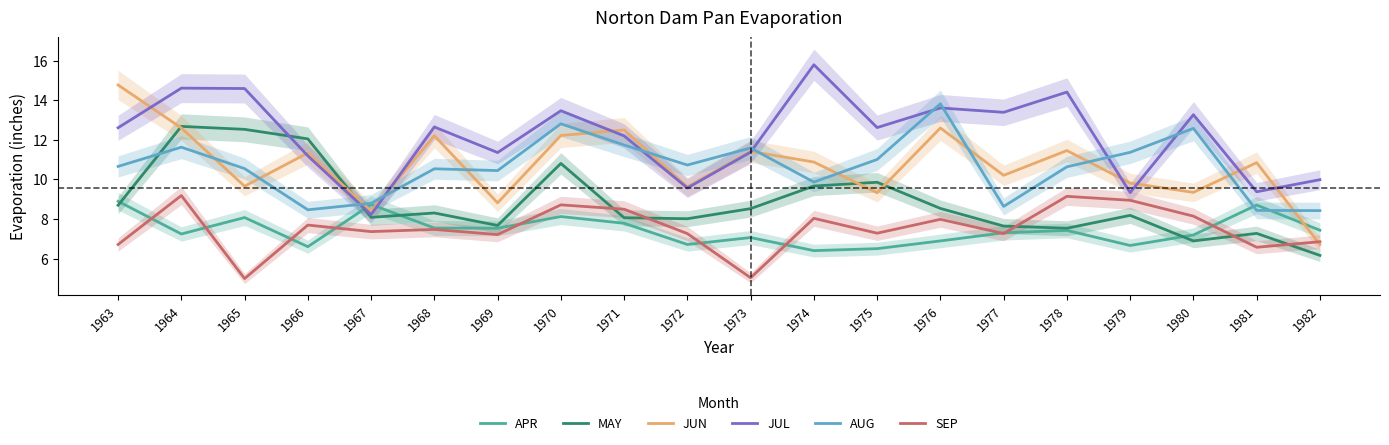

Reading left to right, list all the values displayed in this chart.

APR: 1963=8.9	1964=7.2	1965=8.1	1966=6.6	1967=8.7	1968=7.5	1969=7.5	1970=8.1	1971=7.8	1972=6.7	1973=7.1	1974=6.4	1975=6.5	1976=6.9	1977=7.3	1978=7.4	1979=6.7	1980=7.2	1981=8.7	1982=7.4
MAY: 1963=8.7	1964=12.7	1965=12.5	1966=12.1	1967=8.1	1968=8.3	1969=7.7	1970=10.8	1971=8.1	1972=8.0	1973=8.5	1974=9.7	1975=9.9	1976=8.5	1977=7.7	1978=7.5	1979=8.2	1980=6.9	1981=7.3	1982=6.2
JUN: 1963=14.8	1964=12.6	1965=9.7	1966=11.3	1967=8.4	1968=12.2	1969=8.8	1970=12.2	1971=12.5	1972=9.6	1973=11.4	1974=10.9	1975=9.3	1976=12.6	1977=10.2	1978=11.5	1979=9.8	1980=9.3	1981=10.8	1982=6.7
JUL: 1963=12.6	1964=14.6	1965=14.6	1966=11.2	1967=8.2	1968=12.7	1969=11.4	1970=13.5	1971=12.2	1972=9.6	1973=11.4	1974=15.8	1975=12.6	1976=13.6	1977=13.4	1978=14.4	1979=9.3	1980=13.3	1981=9.4	1982=10.0
AUG: 1963=10.7	1964=11.6	1965=10.6	1966=8.5	1967=8.8	1968=10.5	1969=10.4	1970=12.8	1971=11.7	1972=10.7	1973=11.6	1974=9.9	1975=11.0	1976=13.8	1977=8.6	1978=10.6	1979=11.4	1980=12.6	1981=8.4	1982=8.4
SEP: 1963=6.7	1964=9.2	1965=5.0	1966=7.7	1967=7.4	1968=7.5	1969=7.2	1970=8.7	1971=8.5	1972=7.3	1973=5.0	1974=8.0	1975=7.3	1976=8.0	1977=7.3	1978=9.2	1979=8.9	1980=8.2	1981=6.6	1982=6.9